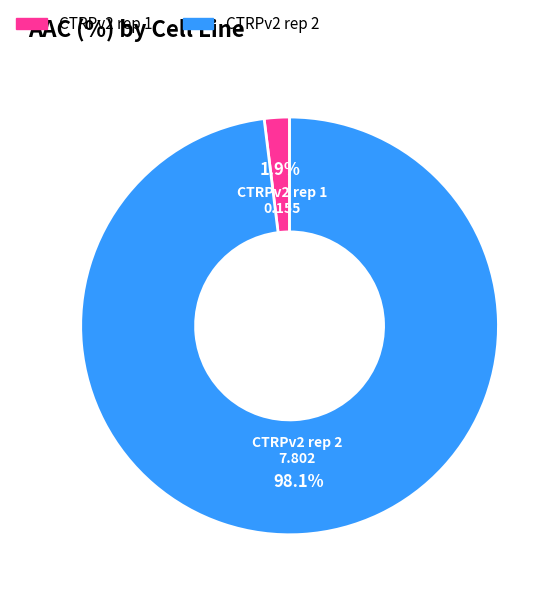

True or false: CTRPv2 rep 2 accounts for 98% of the total.

True